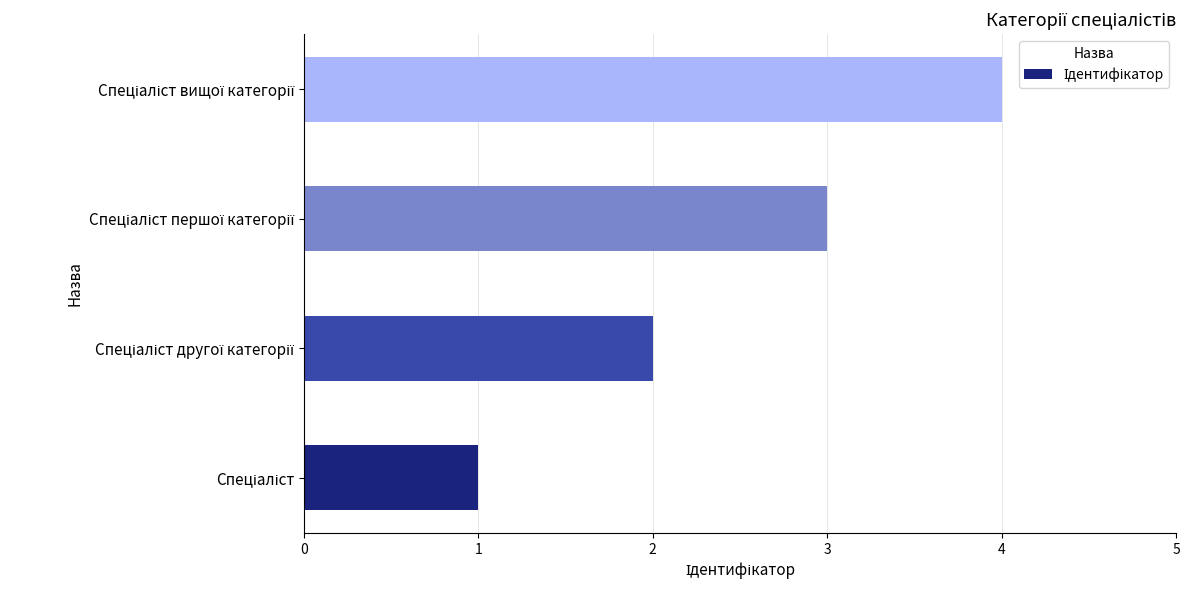

What is the difference between the maximum and minimum values?

3